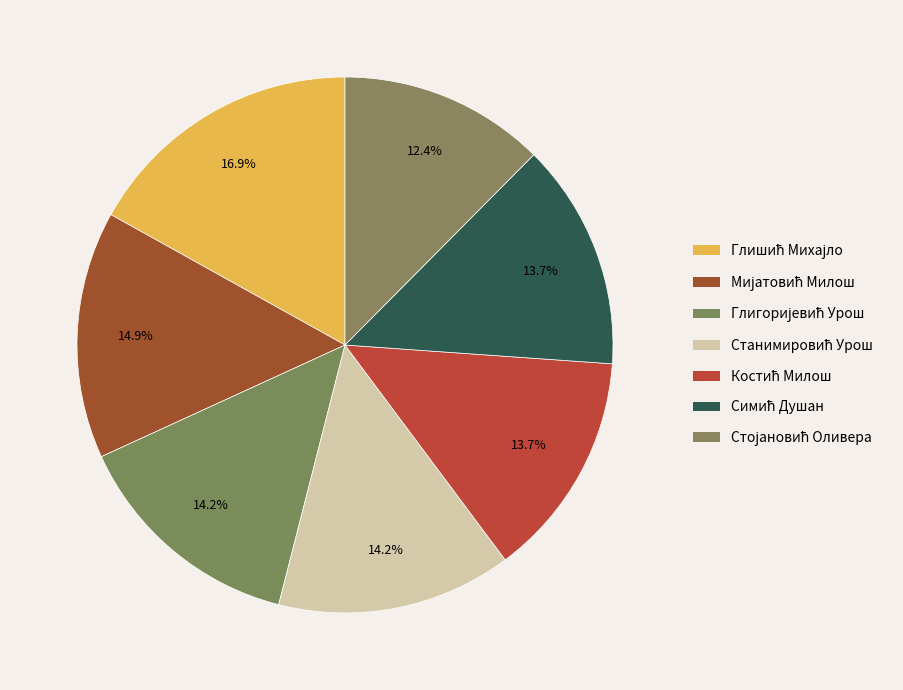

Count the number of slices in the pie.

7